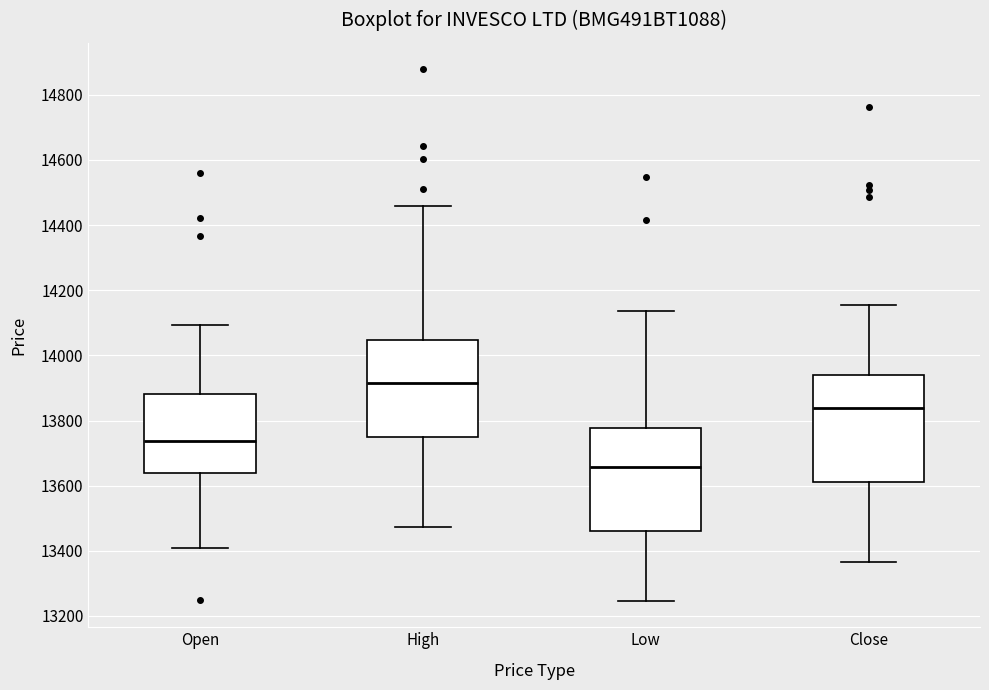

Which box's median line is the lowest?

Low